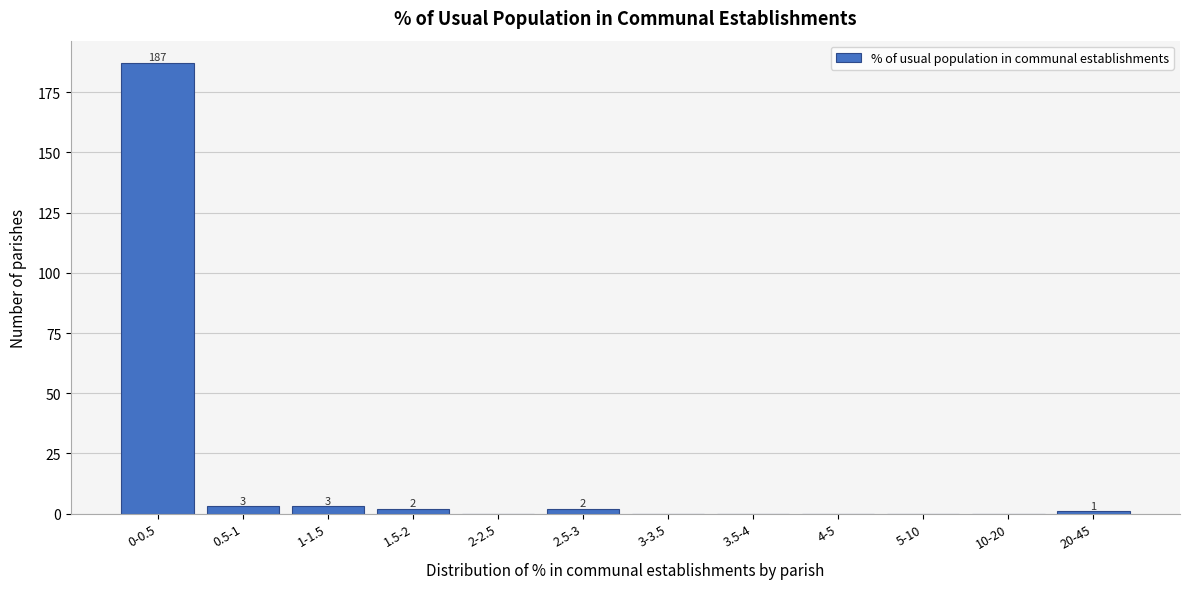

Reading right to left, extract all data points from this chart.

20-45=1	10-20=0	5-10=0	4-5=0	3.5-4=0	3-3.5=0	2.5-3=2	2-2.5=0	1.5-2=2	1-1.5=3	0.5-1=3	0-0.5=187